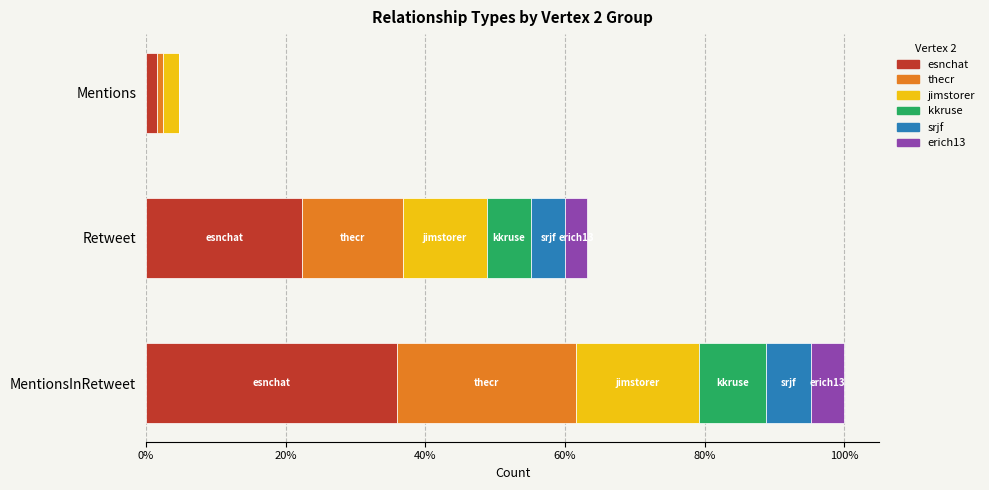

What are all the series names shown in the legend?

esnchat, thecr, jimstorer, kkruse, srjf, erich13